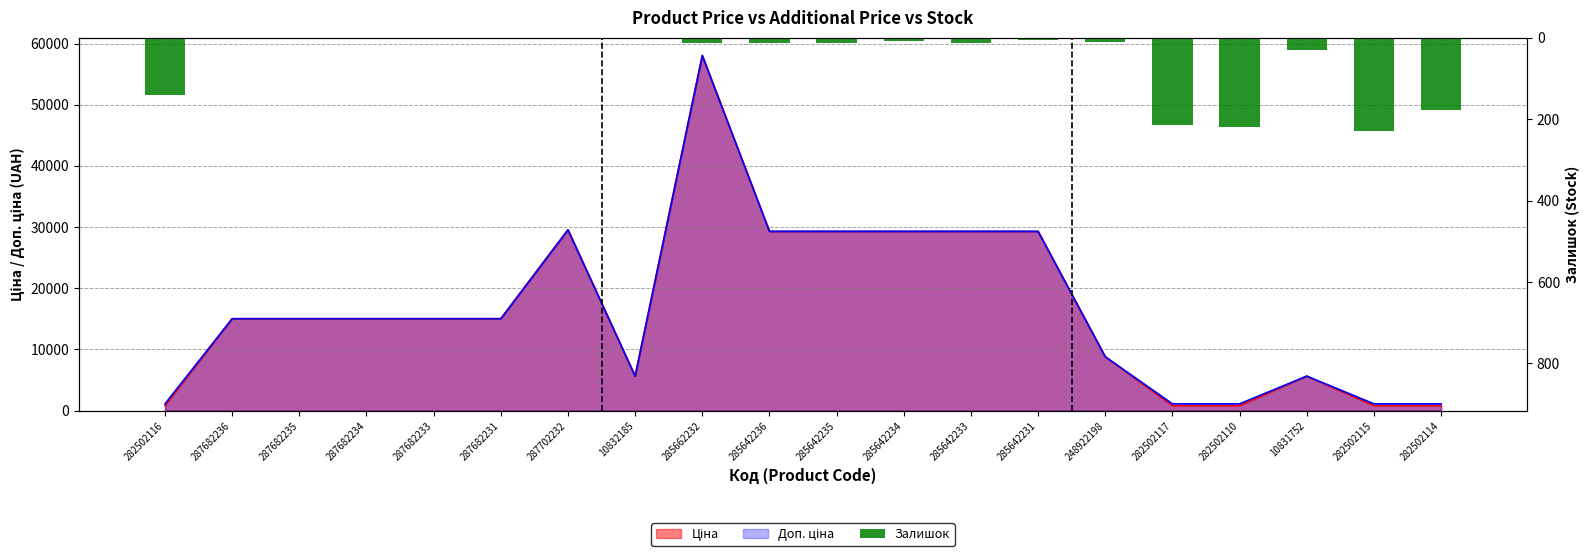

What is the sum of all values?

1085